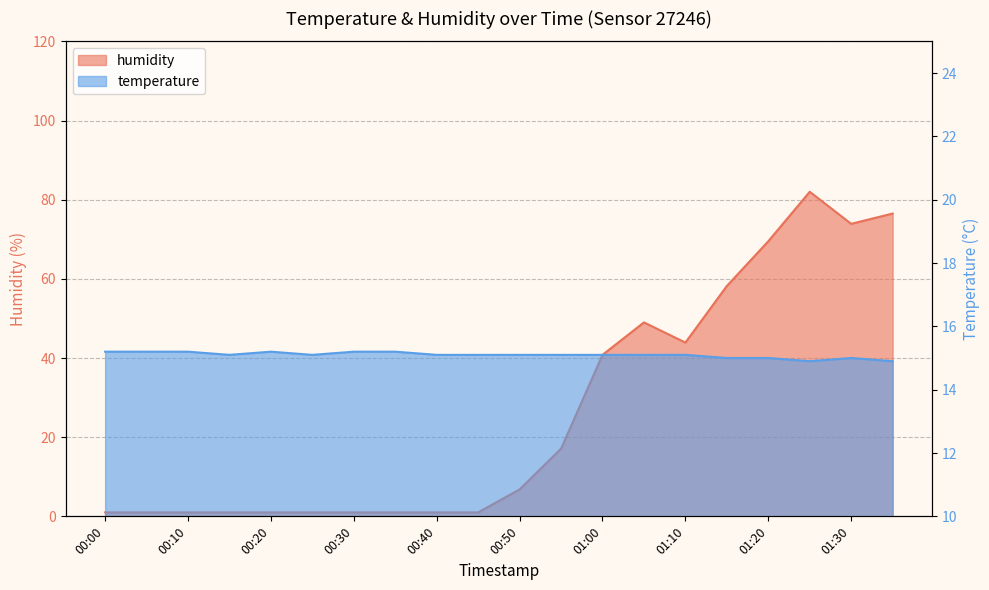

Reading left to right, extract all data points from this chart.

temperature: 15.2	15.2	15.2	15.1	15.2	15.1	15.2	15.2	15.1	15.1	15.1	15.1	15.1	15.1	15.1	15.0	15.0	14.9	15.0	14.9
humidity: 1.0	1.0	1.0	1.0	1.0	1.0	1.0	1.0	1.0	1.0	6.8	17.1	40.8	49.0	43.9	58.2	69.5	82.0	73.9	76.5